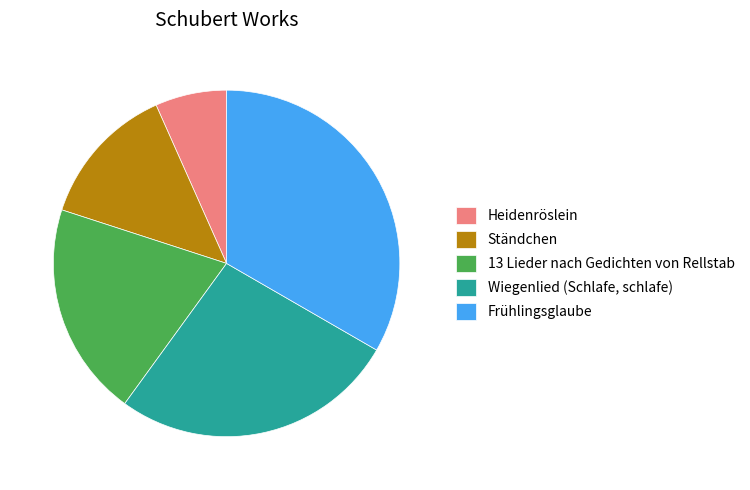

Which slice is the largest?

Frühlingsglaube